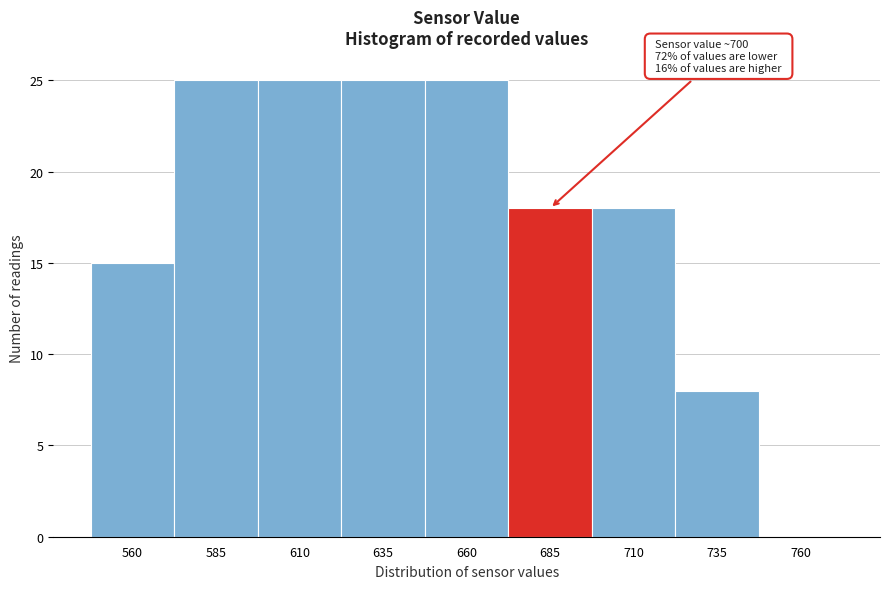

Reading right to left, list all the values displayed in this chart.

760=0	735=8	710=18	685=18	660=25	635=25	610=25	585=25	560=15